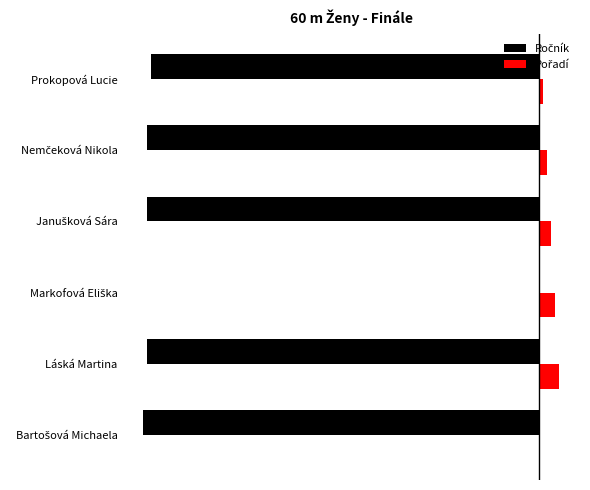

Which series has the largest total across all categories?

Pořadí